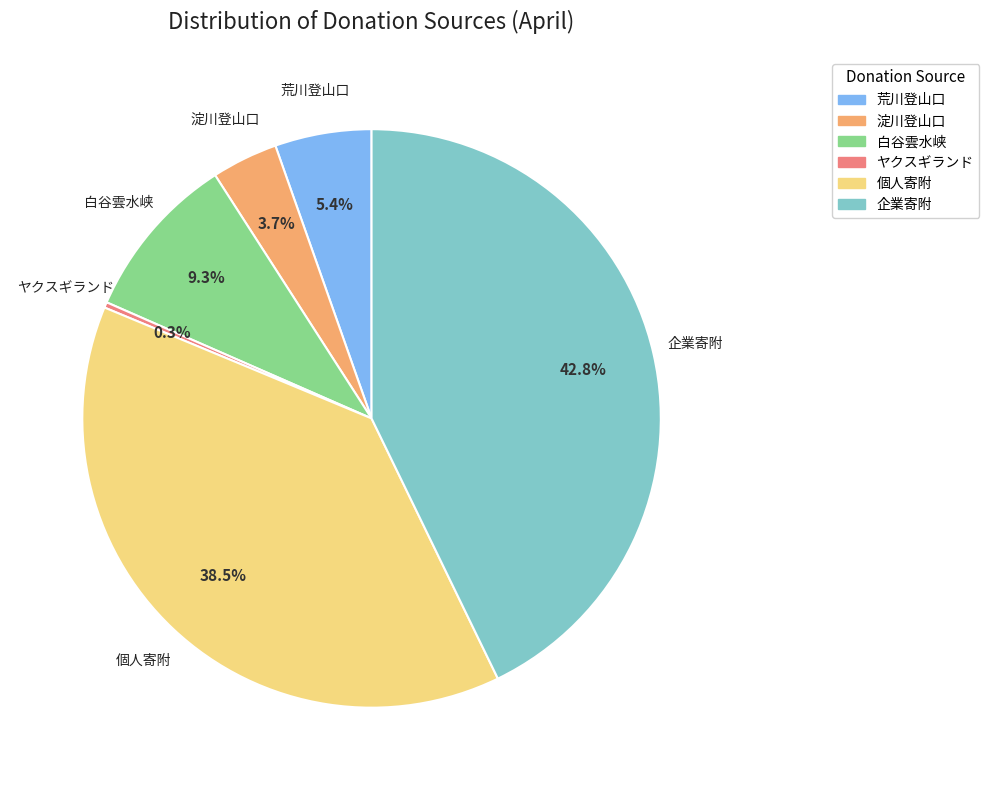

Does any single category account for the majority?

No